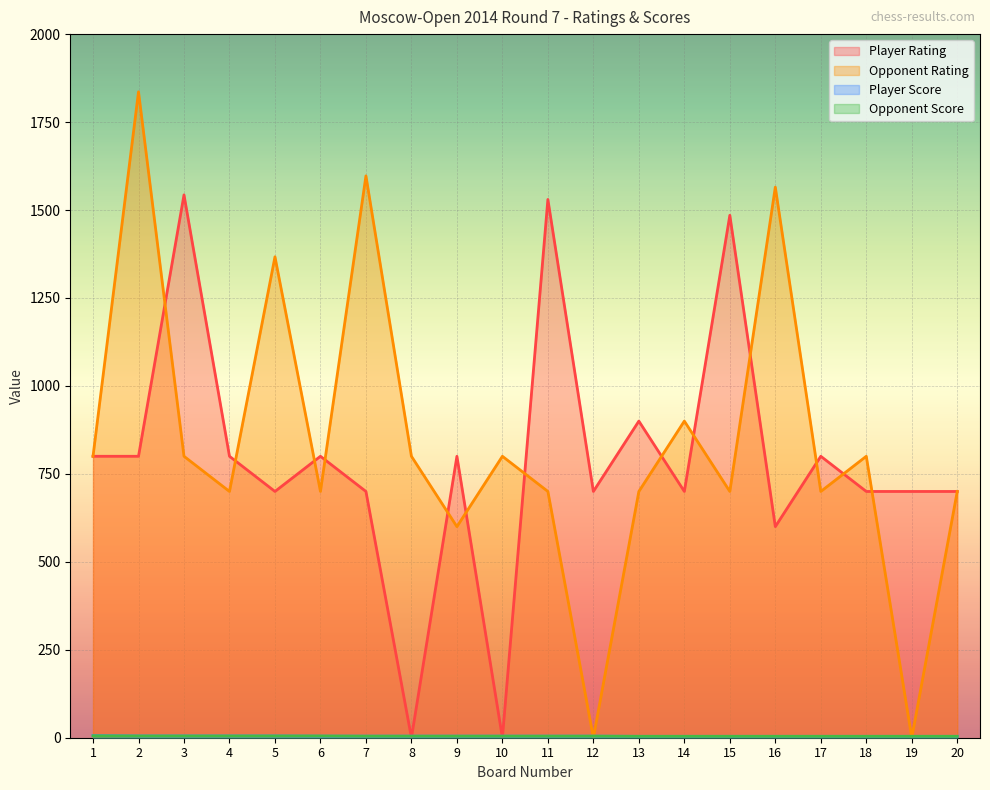

How many lines are shown in the chart?

4